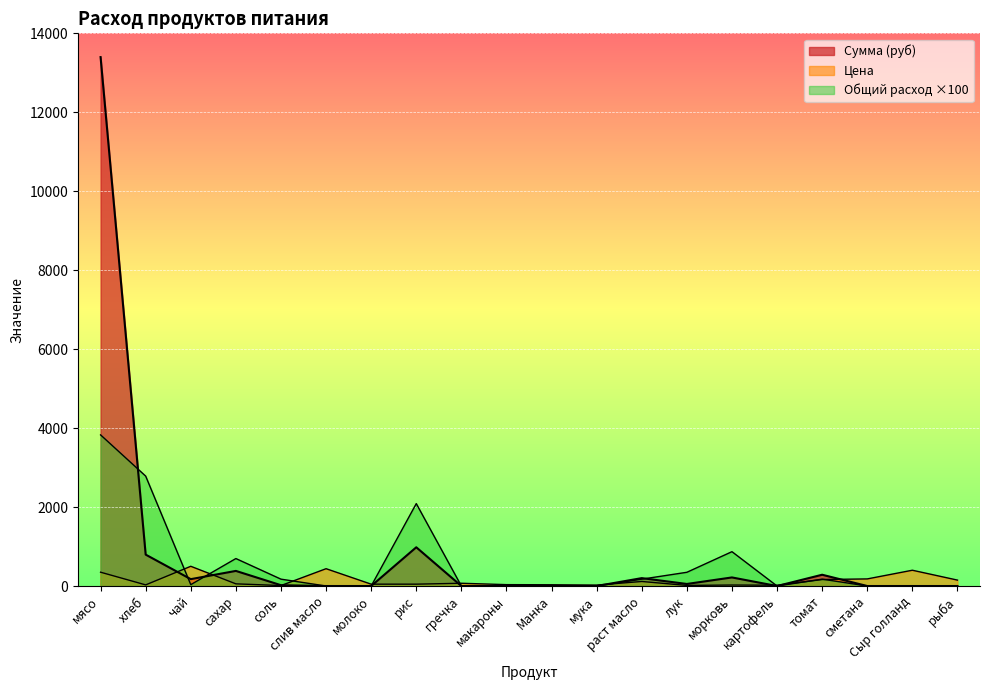

How many interior local peaks does the Цена series have?

6